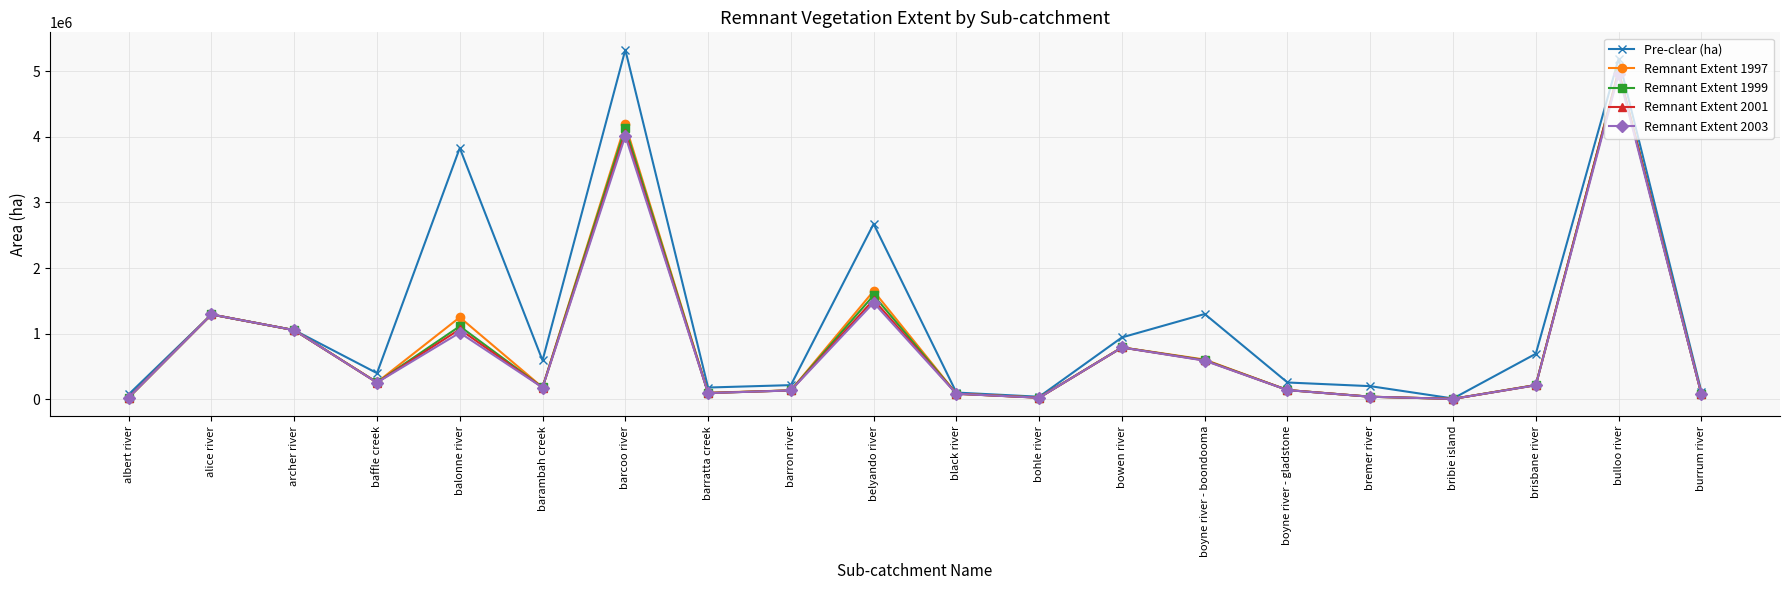

What are all the series names shown in the legend?

Pre-clear (ha), Remnant Extent 1997, Remnant Extent 1999, Remnant Extent 2001, Remnant Extent 2003